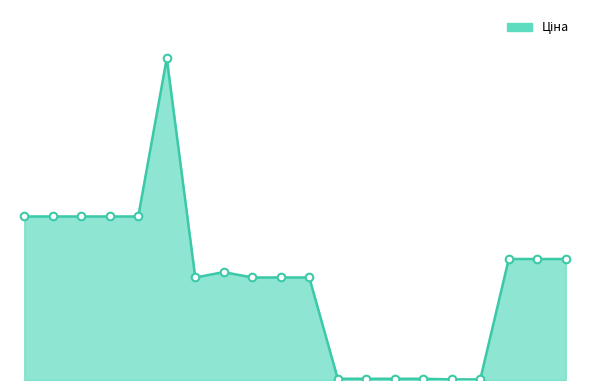

Is this an area chart (filled region under the line)?

Yes